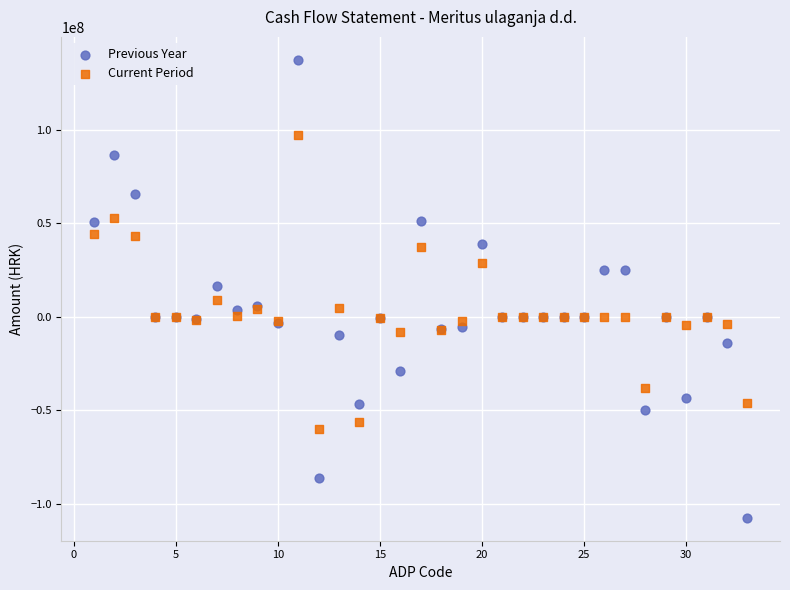

Which series has the widest spread of Y values?

Previous Year